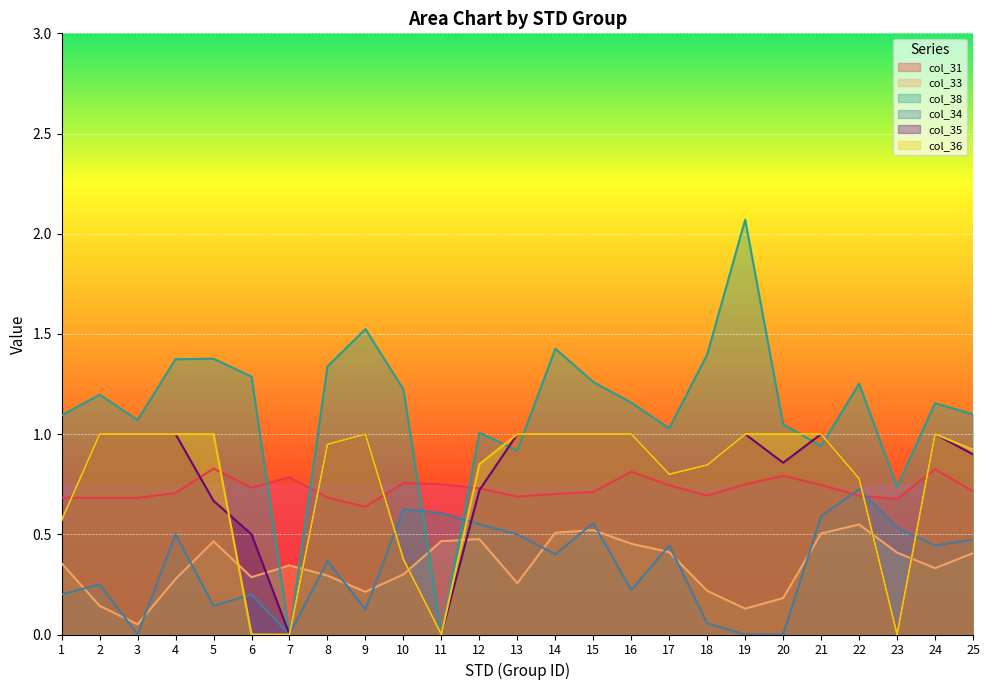

Where do col_35 and col_36 first cross each other?

5 and 6